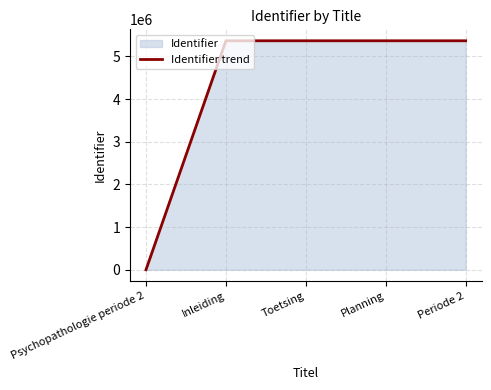

At which category does the chart reach its minimum across all series?

Psychopathologie periode 2